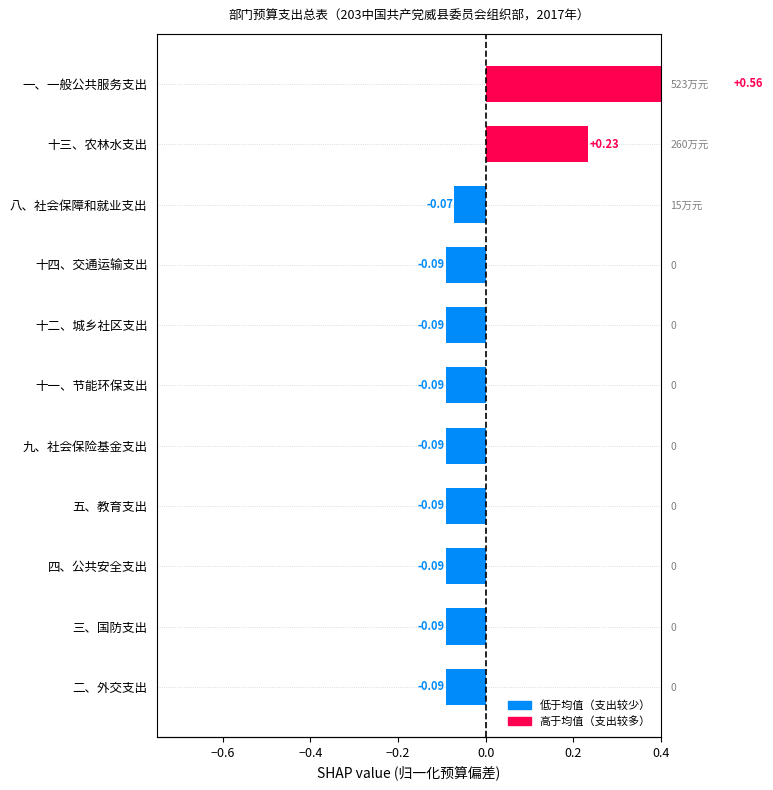

Between 十二、城乡社区支出 and 一、一般公共服务支出, which is larger?

一、一般公共服务支出